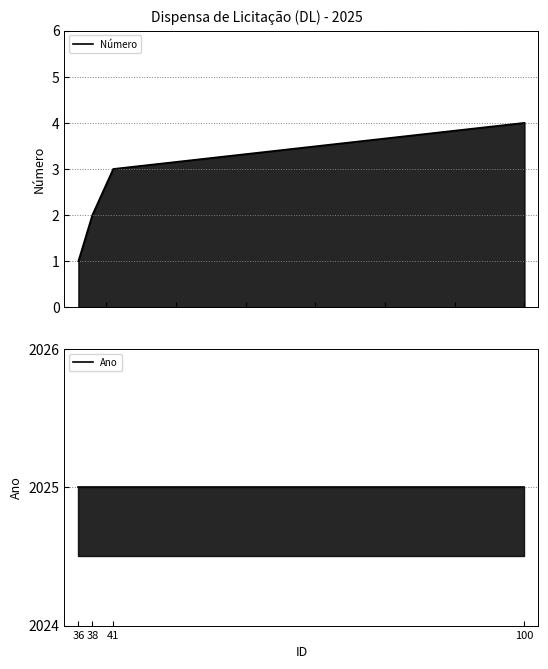

What is the sum of the Ano values at 41 and 38?

4050